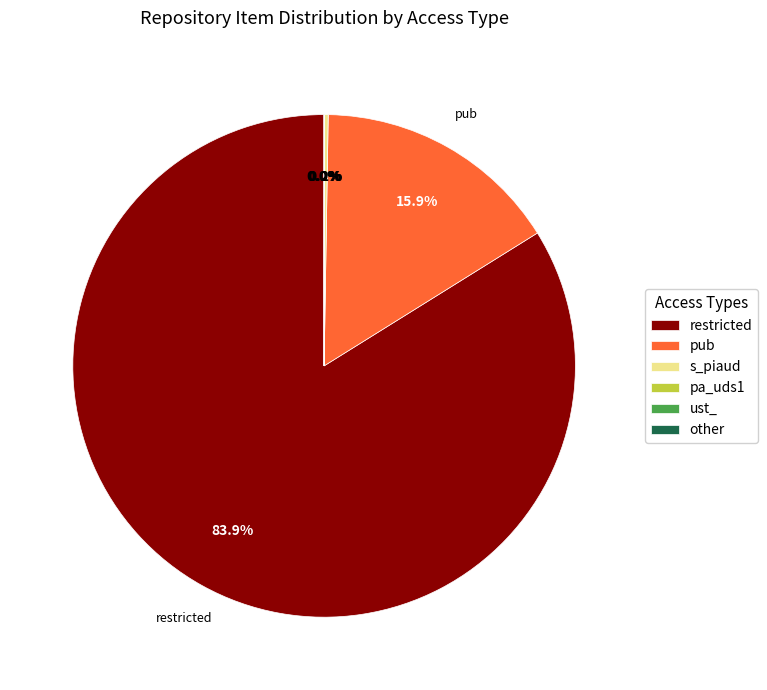

Which category has the biggest portion of the pie?

restricted